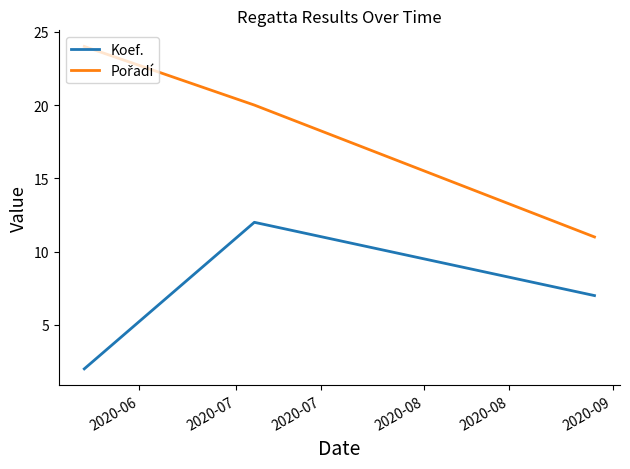

At how many categories does at least one series exceed 3?

3